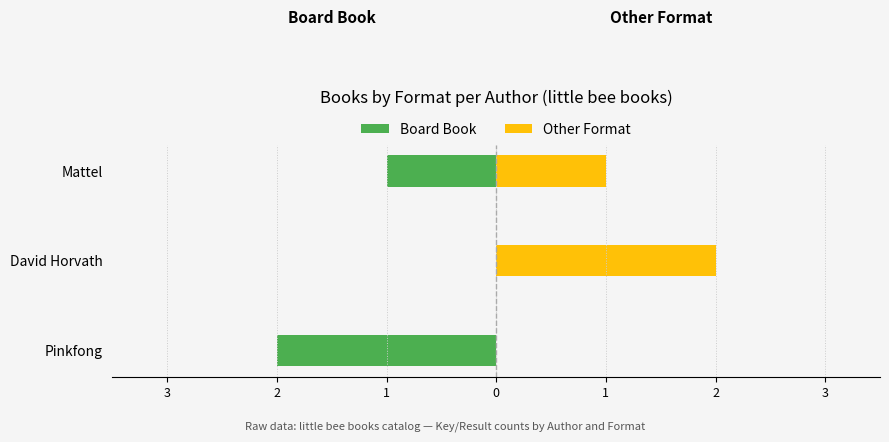

Reading right to left, what are all the values shown in this chart?

Board Book (Maschi): -1	0	-2
Other Format (Femmine): 1	2	0